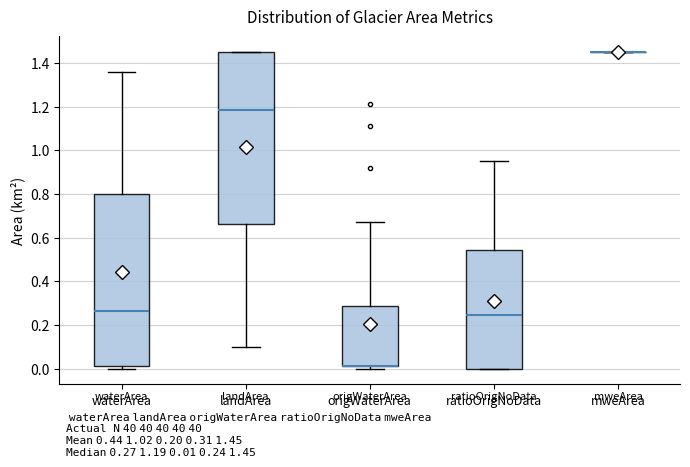

Reading left to right, read every box against the y-axis: the position of its median line, the range the box covers, and the ends of its whiskers. The values are not printed on the chart, so give them approximately, as read against the axis.

waterArea: median 0.26, box 0.02 to 0.80, whiskers 0.00 to 1.36
landArea: median 1.18, box 0.66 to 1.46, whiskers 0.10 to 1.46
origWaterArea: median 0.02 (drawn on the box's lower edge), box 0.02 to 0.28, whiskers 0.00 to 0.68
ratioOrigNoData: median 0.24, box 0.00 to 0.54, whiskers 0.00 to 0.96
mweArea: box collapsed to a line at 1.46, whiskers 1.46 to 1.46